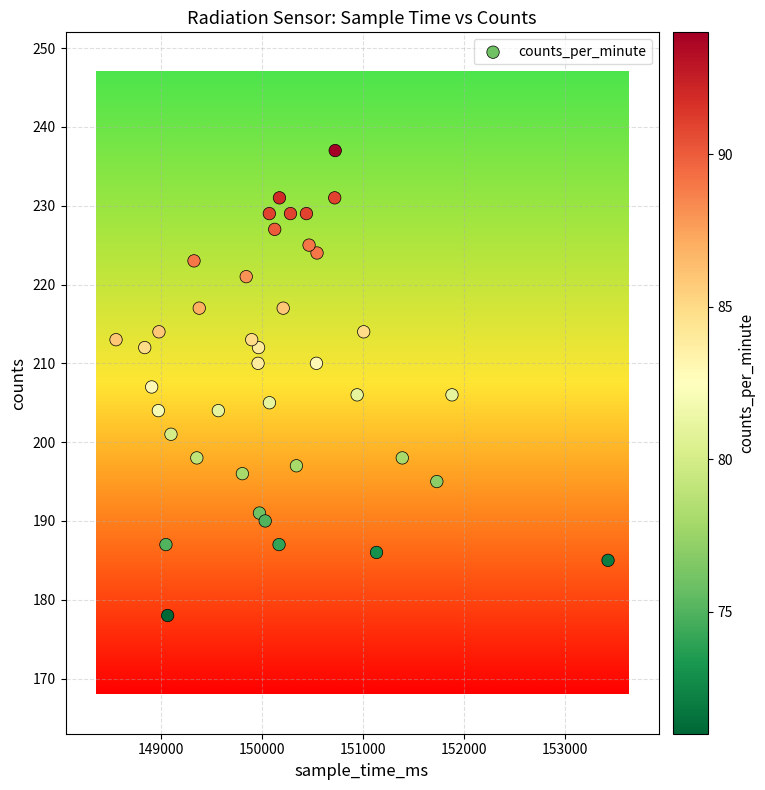

What is the range of X values (max minus min)?

4871